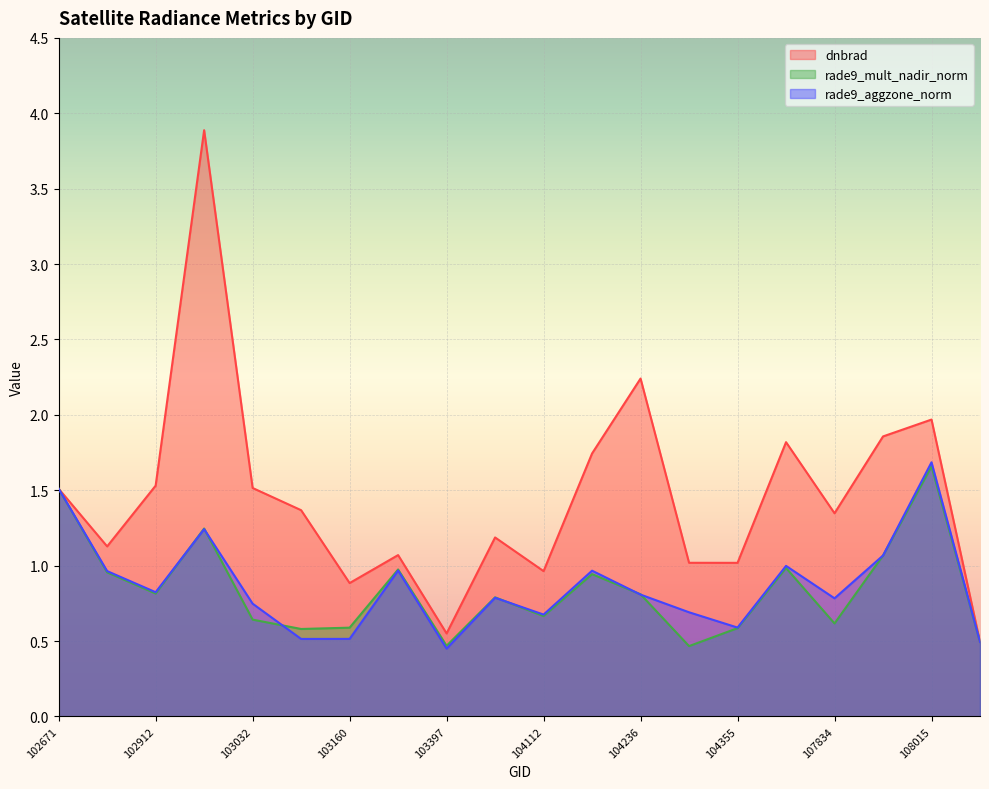

What is the spread (max minus min) of values at 103160?

0.4